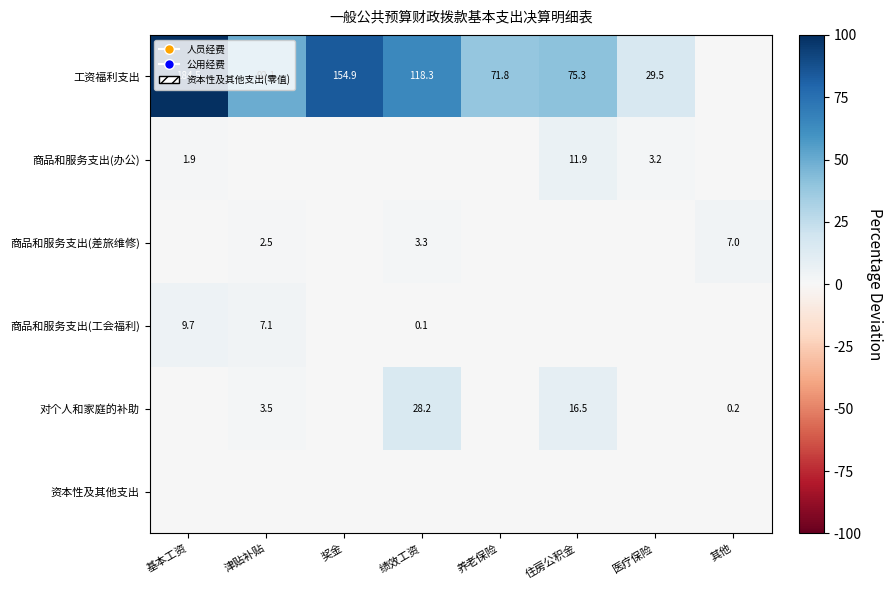

True or false: 商品和服务支出(办公) has a value of 11.9 at 住房公积金.

True